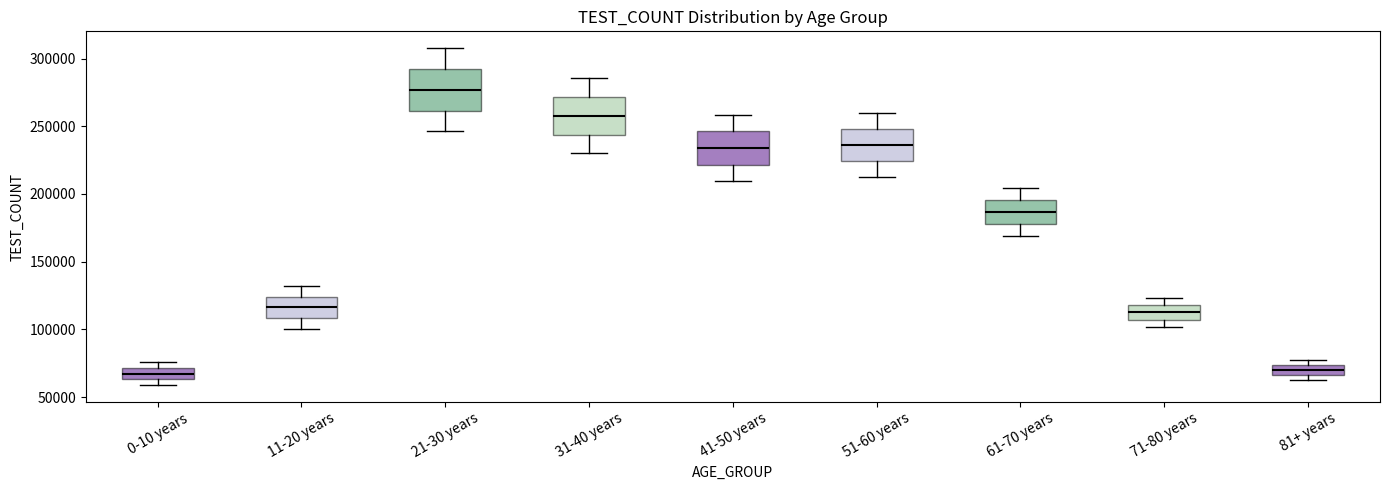

Which box has the highest median line?

21-30 years